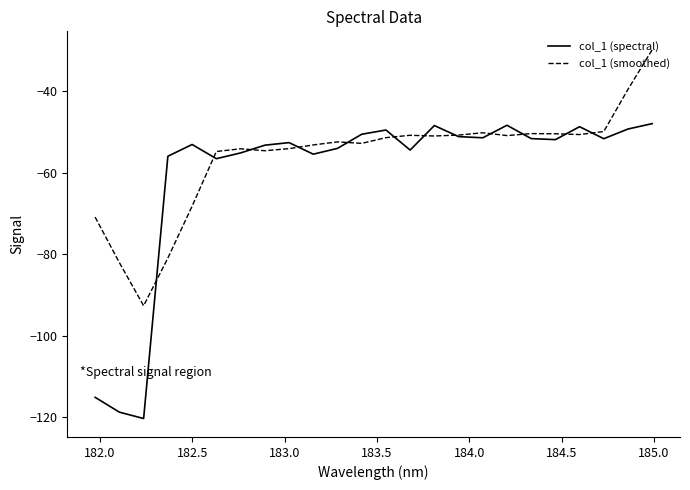

List the series in order of their overall mean, highest first.

col_1 (smoothed), col_1 (spectral)